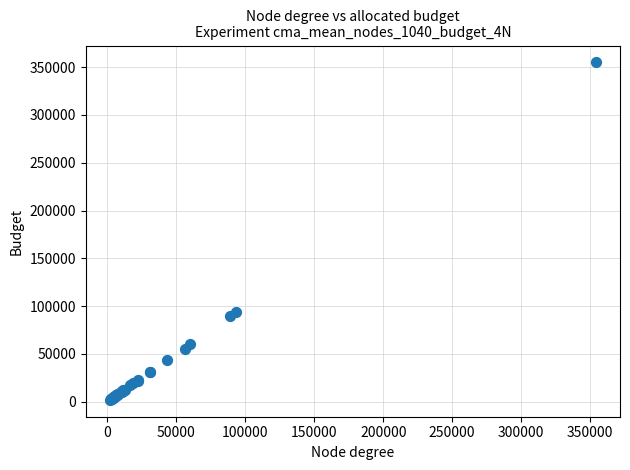

What Y value in the scatter plot is closest to 178458?

93855